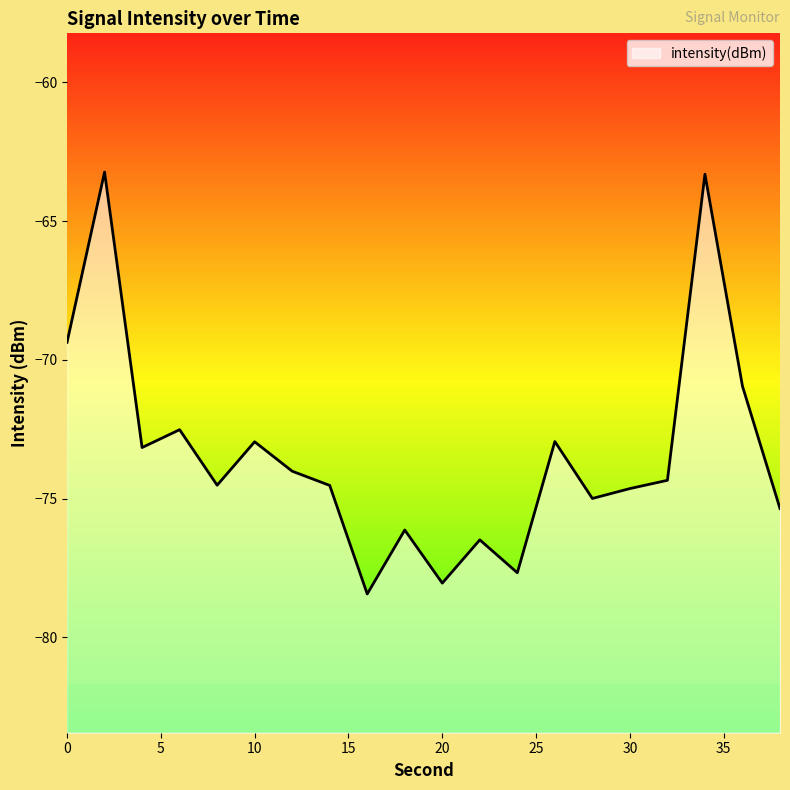

True or false: the data has more than 0 interior local peaks.

True